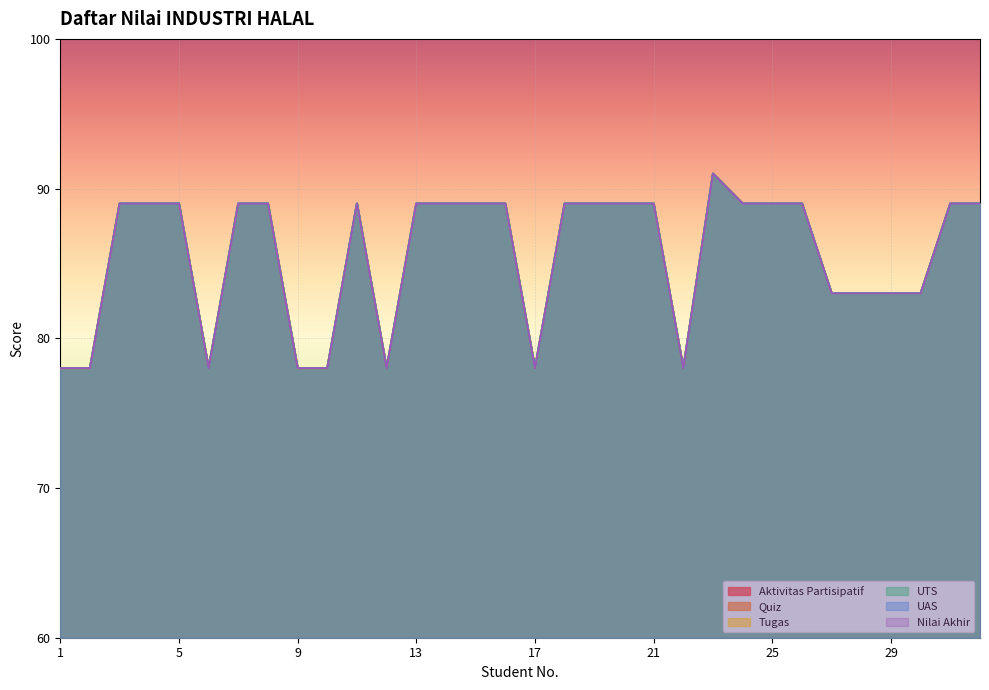

Where does the Aktivitas Partisipatif series first go above 89?

23